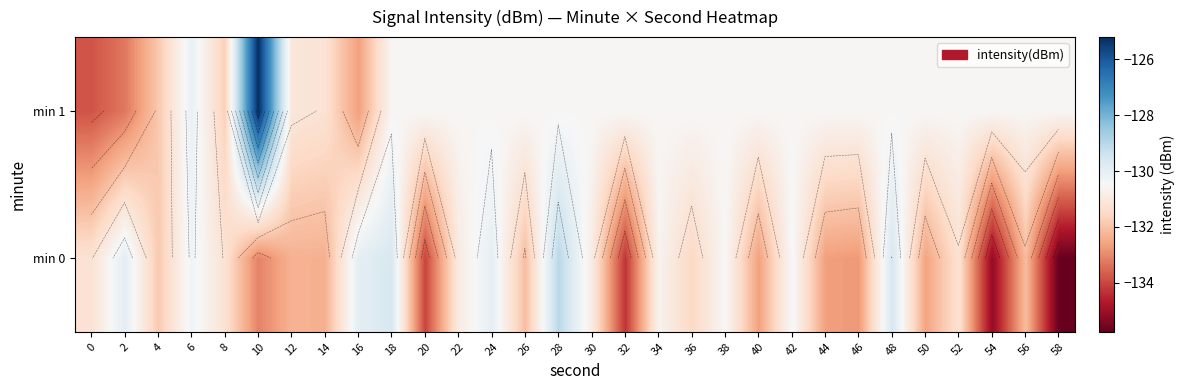

What is the difference between the min 1 values at 16 and 36?

2.1